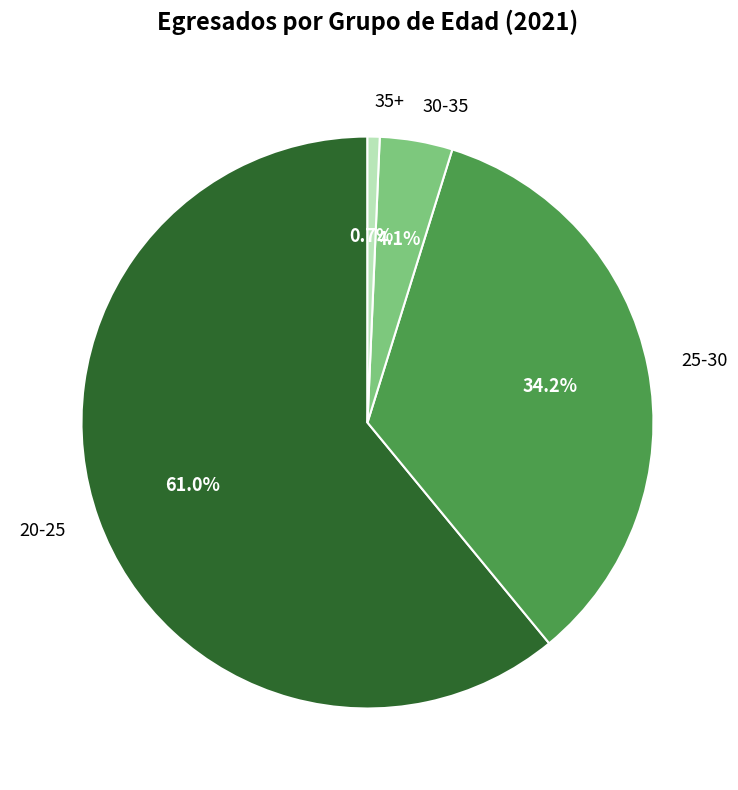

How many segments does this pie chart have?

4